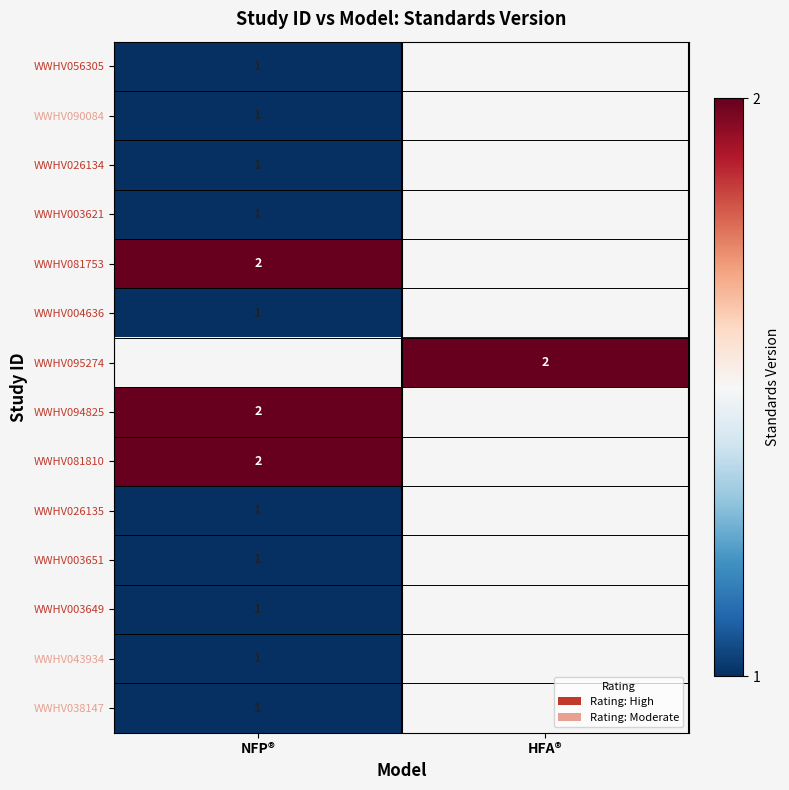

Which category has the highest value across all series?

NFP®